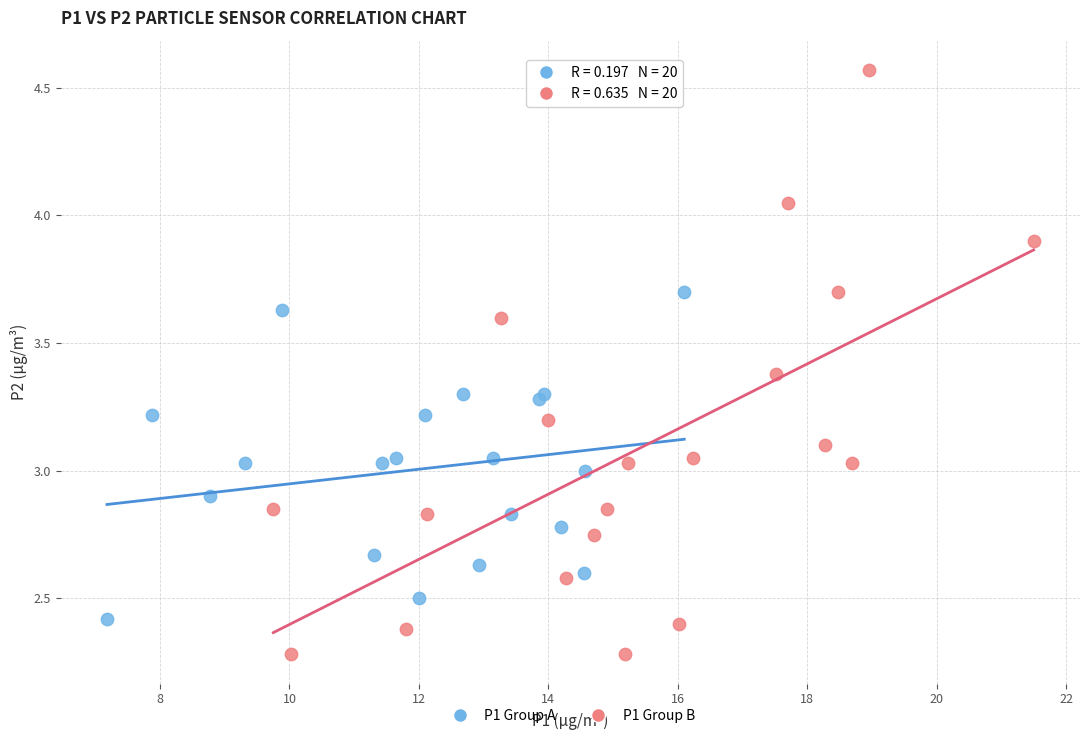

Which series contains the highest Y value?

P1 Group B